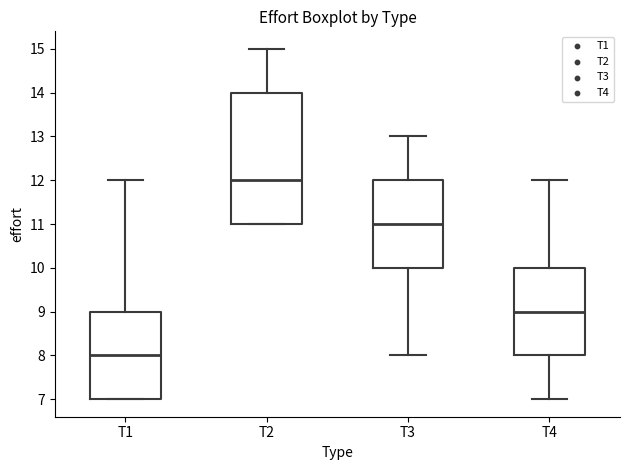

Which box's median line is the lowest?

T1